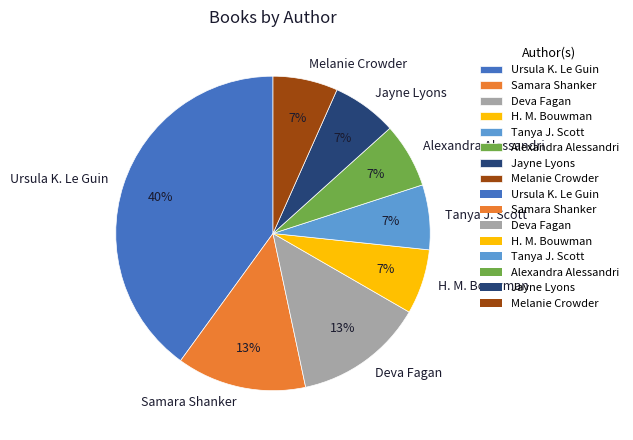

How many segments does this pie chart have?

8